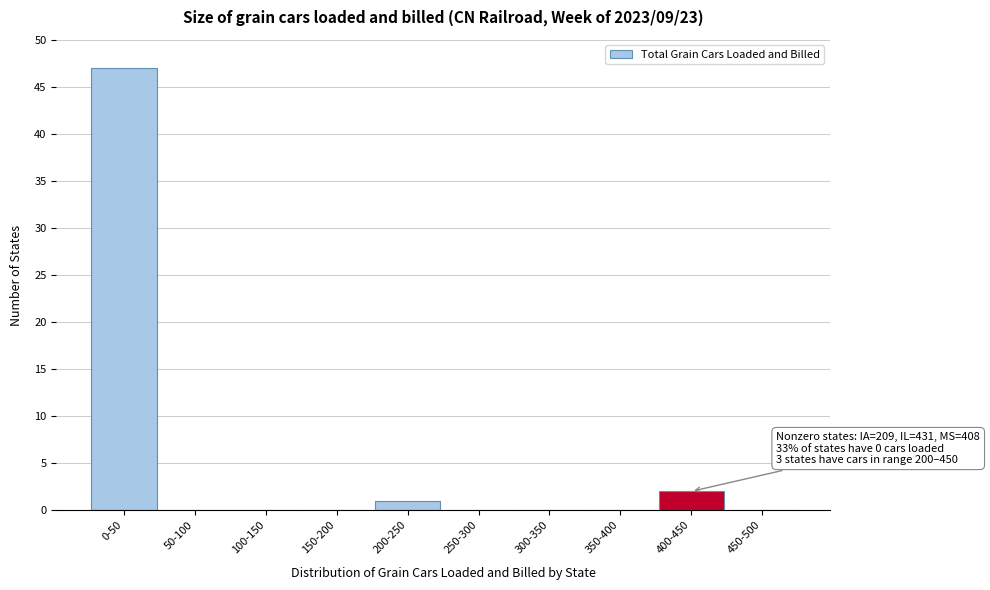

Reading right to left, extract all data points from this chart.

450-500=0	400-450=2	350-400=0	300-350=0	250-300=0	200-250=1	150-200=0	100-150=0	50-100=0	0-50=47